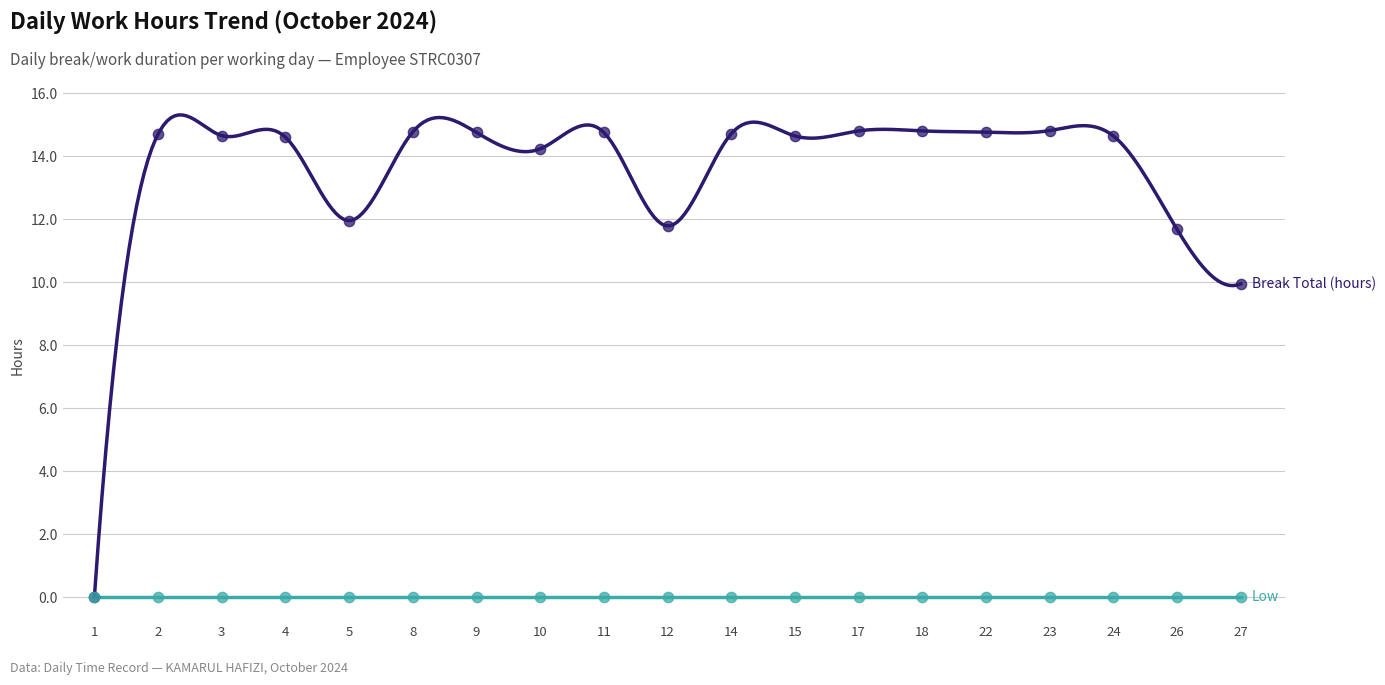

What is the ratio of the value at 10 to the value at 27?

1.4